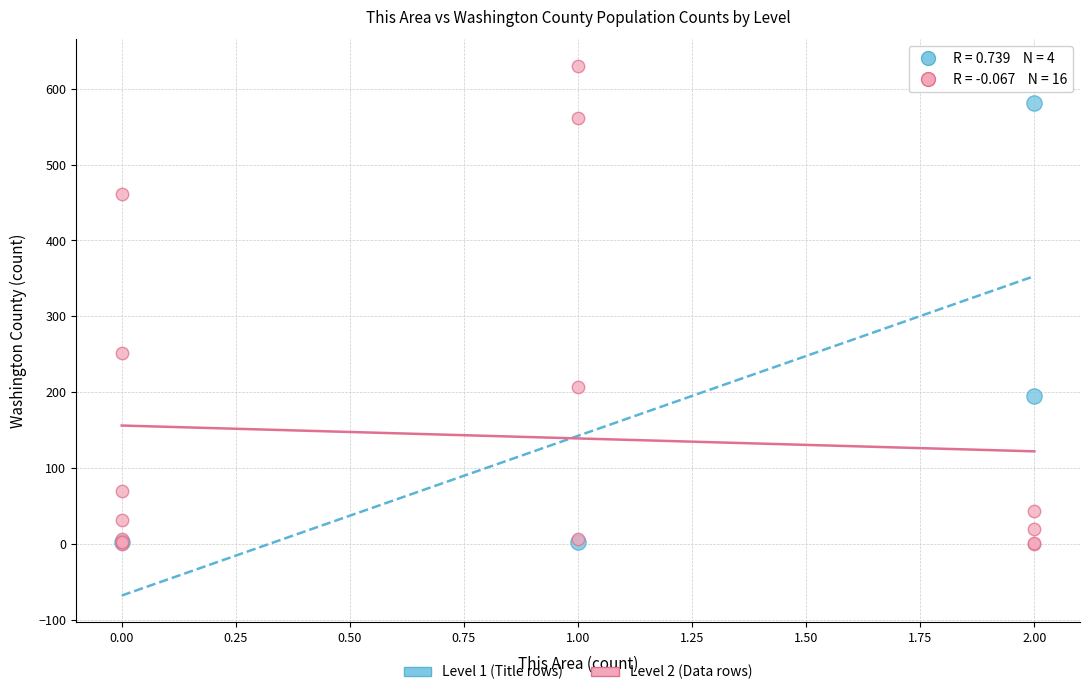

Which series contains the highest Y value?

Level 2 (Data rows)